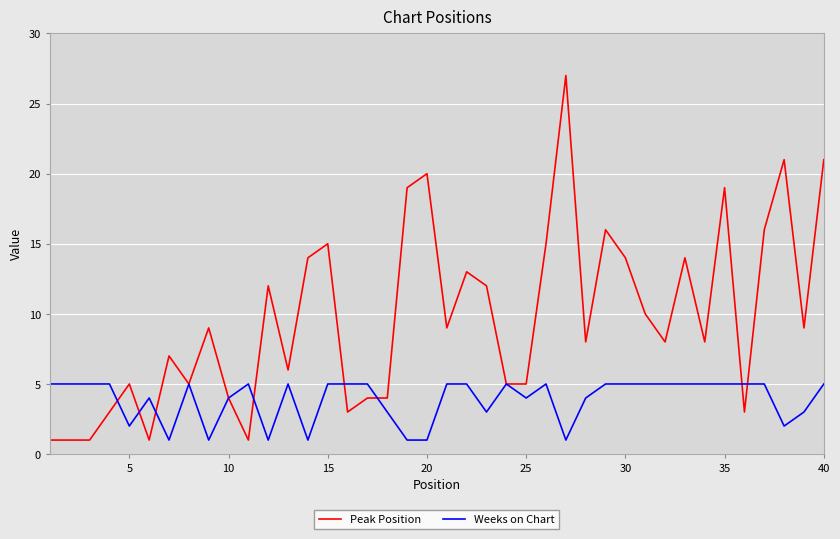

Is this an area chart (filled region under the line)?

No